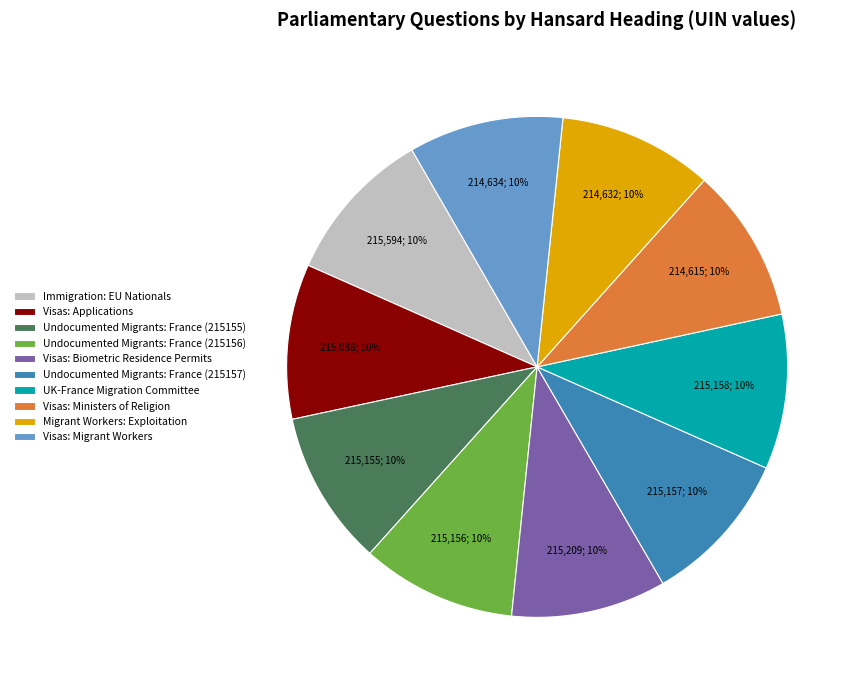

Do Immigration: EU Nationals and Visas: Migrant Workers together represent more than half of the pie?

No